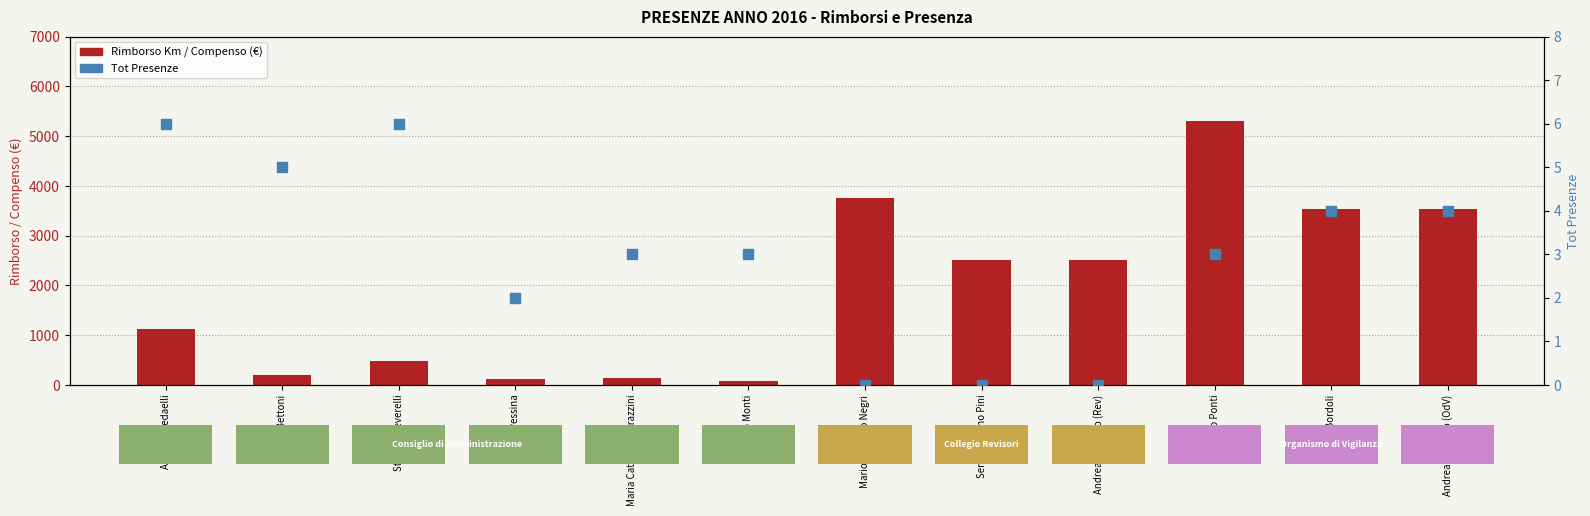

At how many categories does at least one series exceed 774?

7